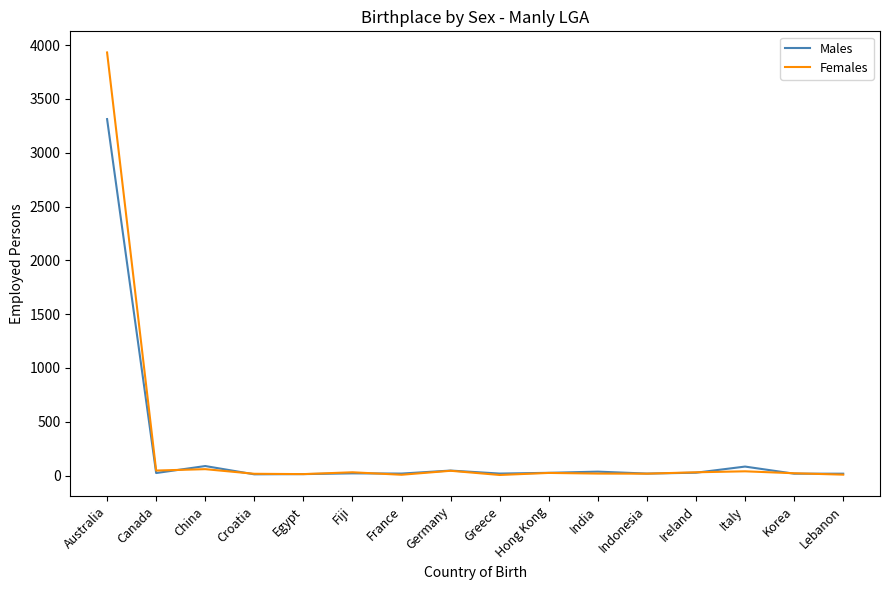

List the series in order of their peak value, lowest first.

Males, Females